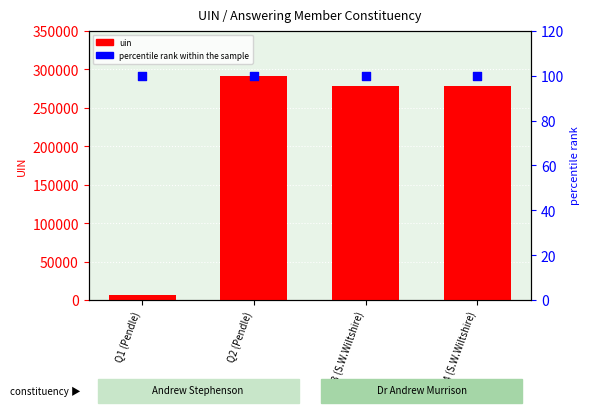

Which series has the largest total across all categories?

uin